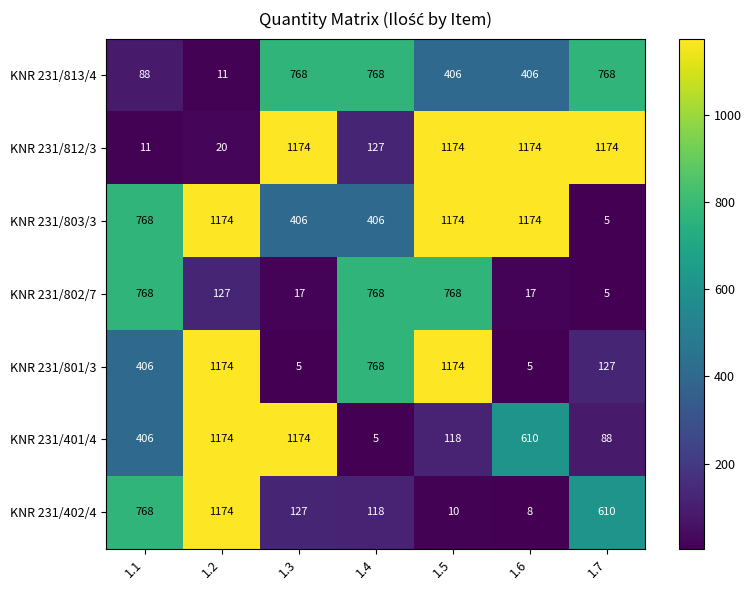

What is the minimum value shown in the chart?

5